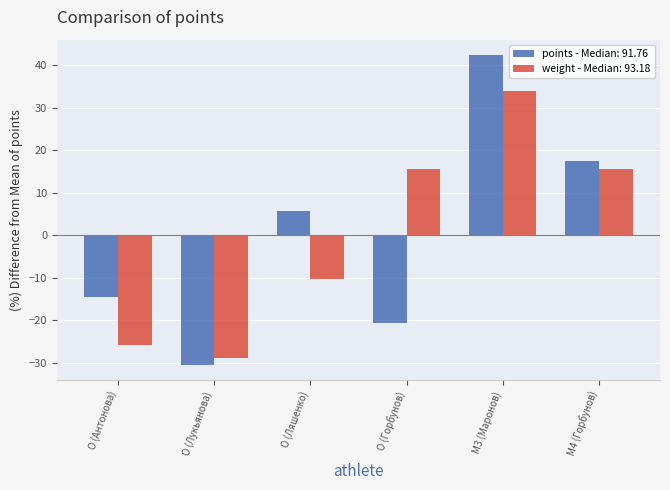

What is the spread (max minus min) of values at M3 (Маронов)?

8.5